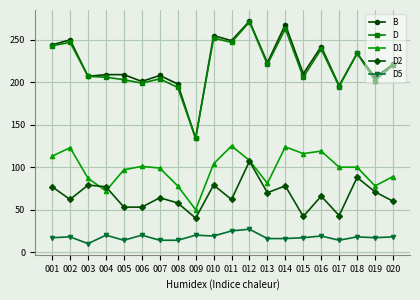

What is the spread (max minus min) of values at 004?

189